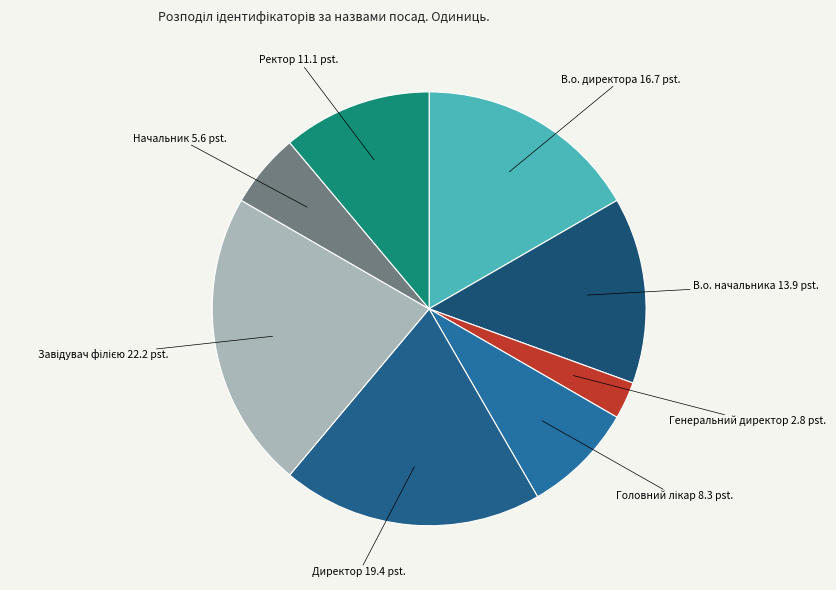

How many segments does this pie chart have?

8